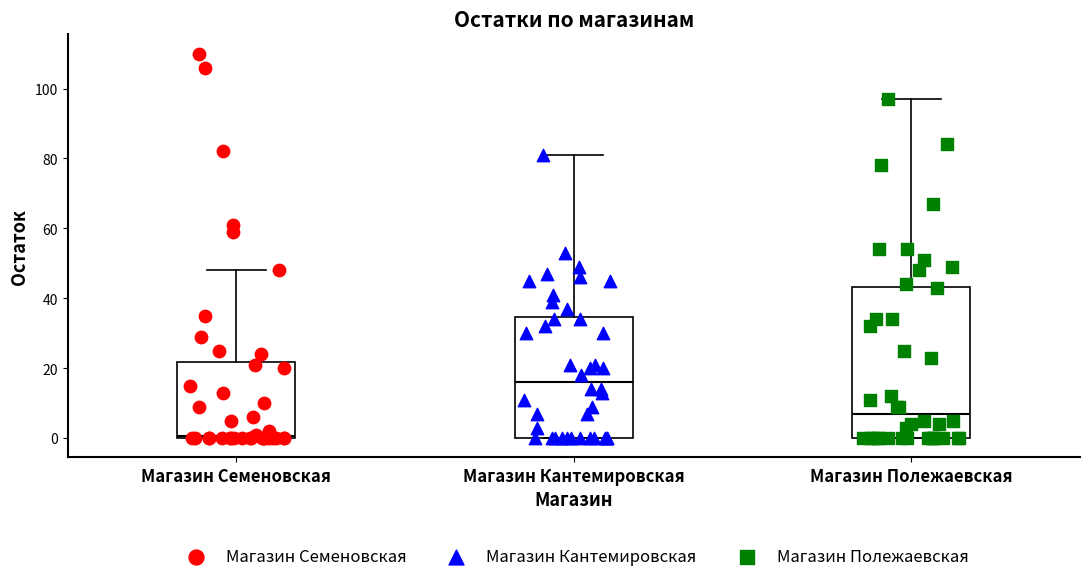

Reading left to right, transcribe this box plot: for each box, give where its median line is, the range the box spans, and where its two whiskers end, as read against the y-axis. The values are not printed on the chart, so give them approximately, as read against the axis.

Магазин Семеновская: median 0, box 0 to 22, whiskers 0 to 48
Магазин Кантемировская: median 16, box 0 to 34, whiskers 0 to 82
Магазин Полежаевская: median 8, box 0 to 44, whiskers 0 to 98